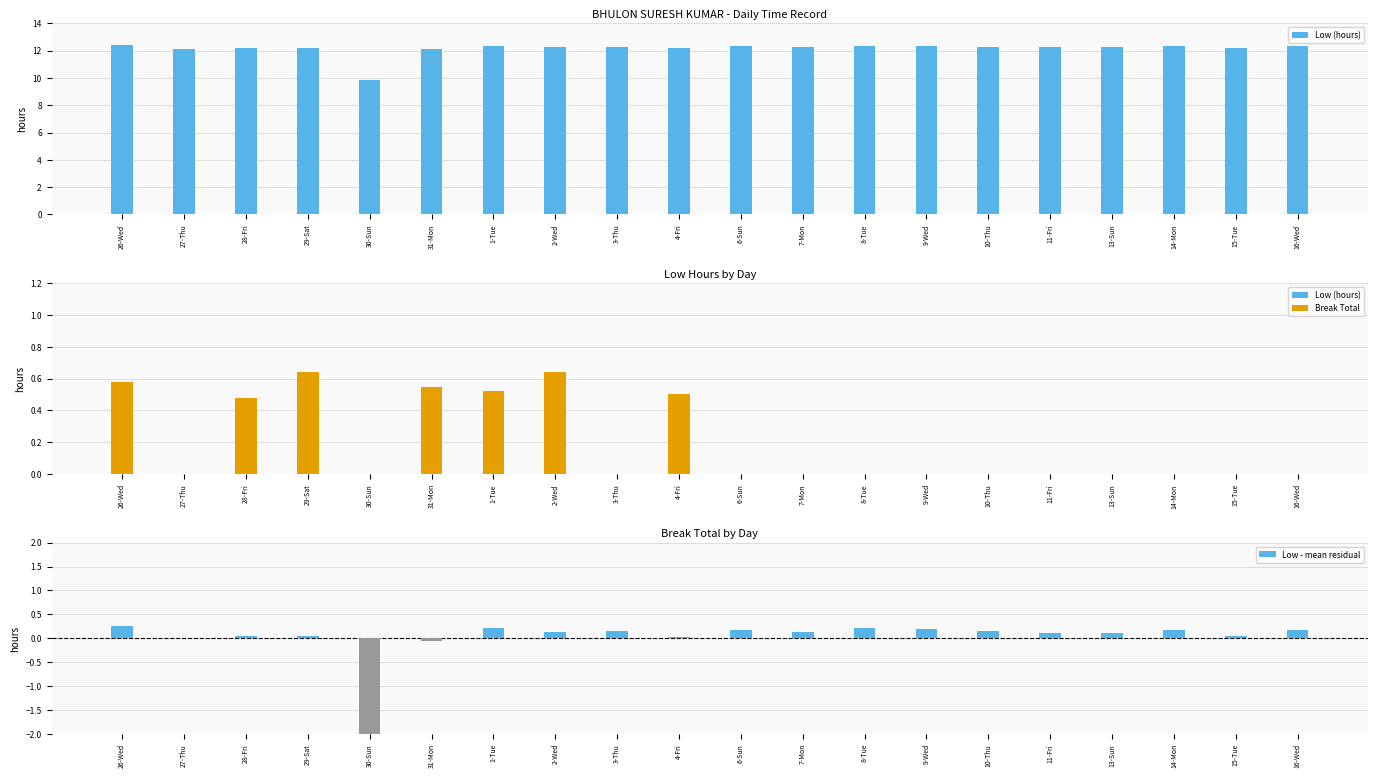

Which series changed the most between 31-Mon and 1-Tue?

Low (hours)